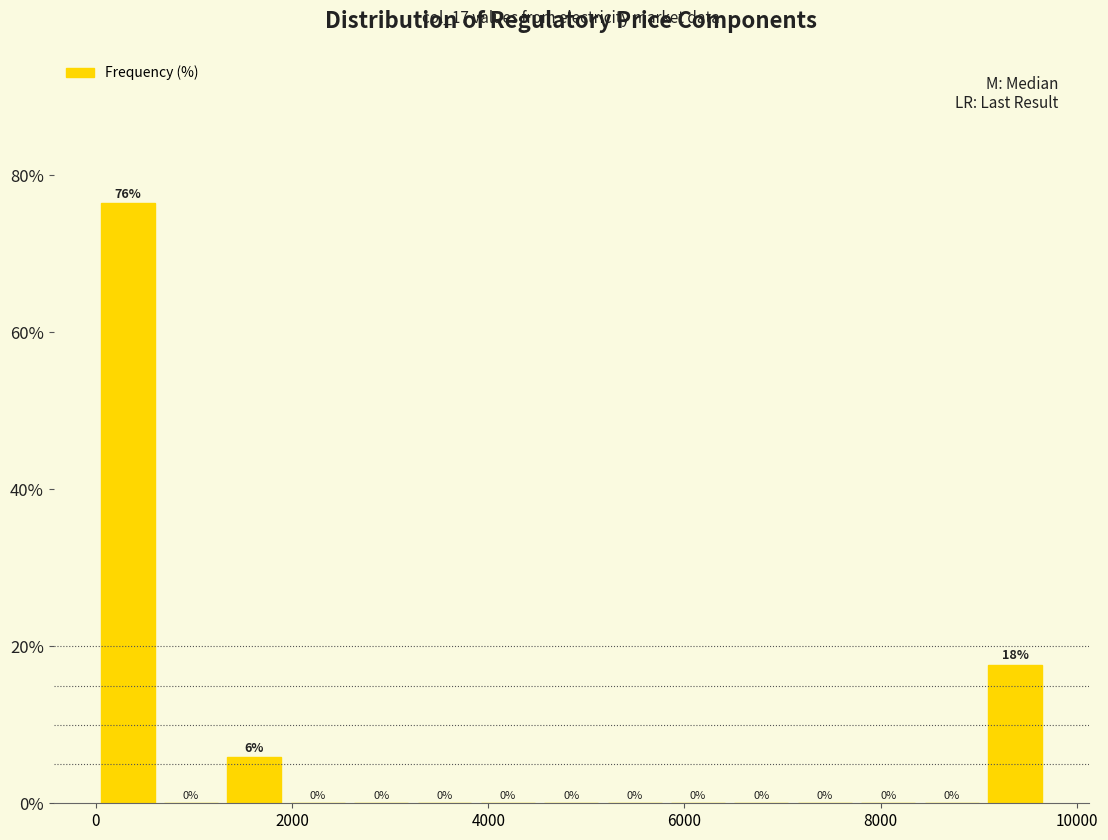

Read against the x-axis, roughly where is the centre of the tallest bar?

400